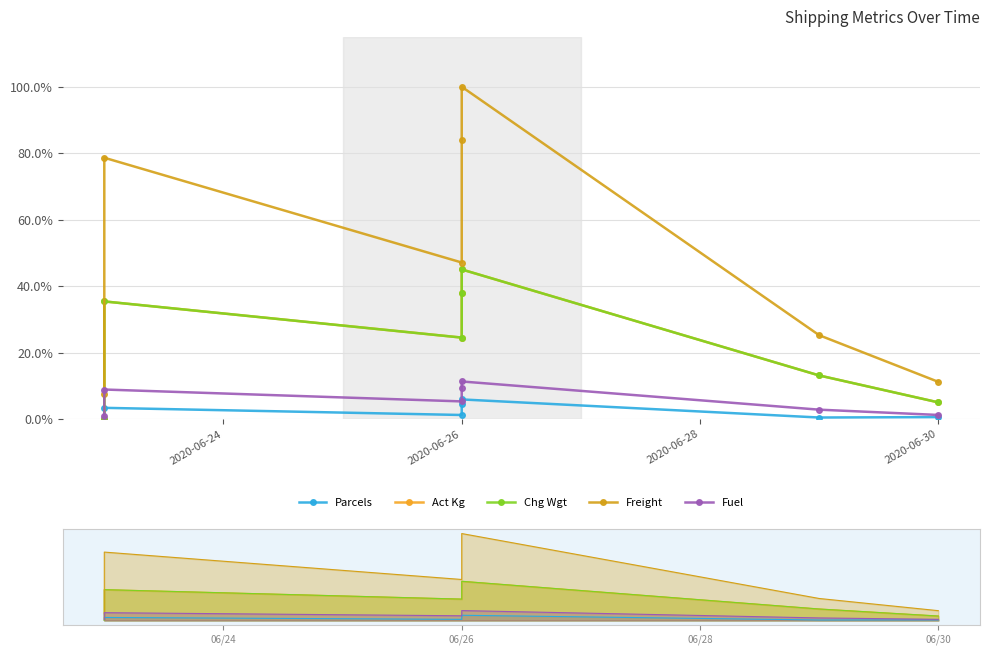

What is the label of the 4th point from the left?

06/26